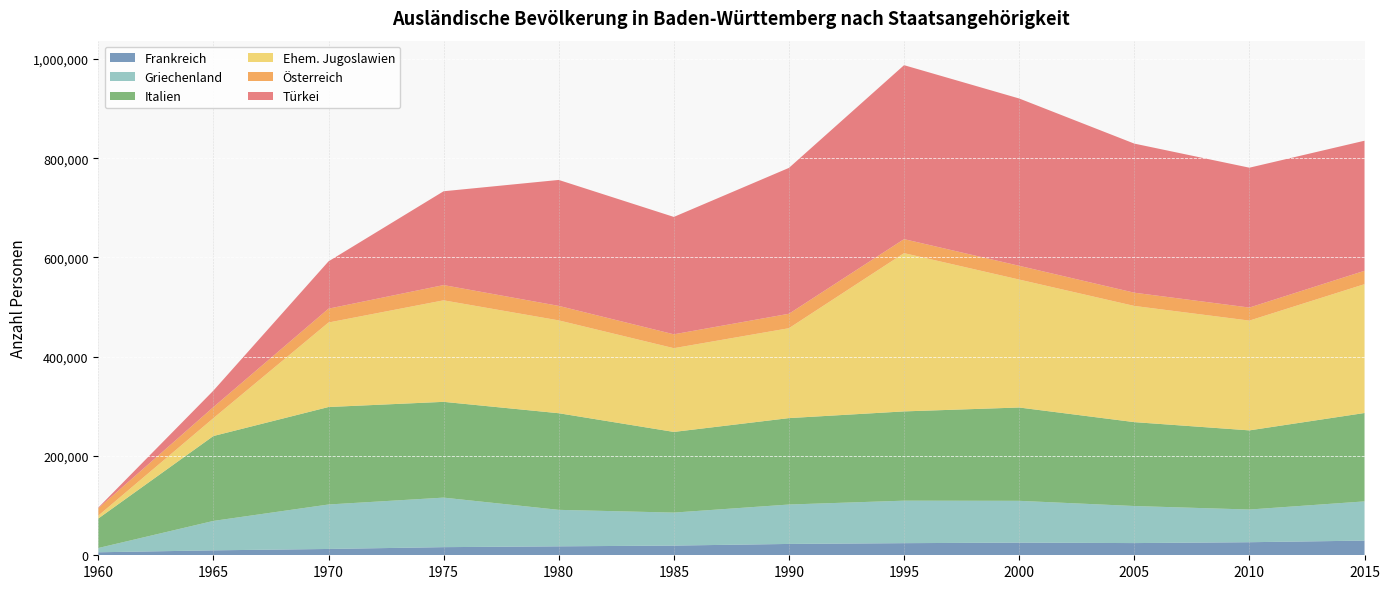

Reading left to right, list all the values displayed in this chart.

Frankreich: 1960=6040	1965=9915	1970=12726	1975=16368	1980=18019	1985=19526	1990=22841	1995=24406	2000=25489	2005=24569	2010=26310	2015=29546
Griechenland: 1960=8590	1965=59333	1970=89611	1975=99830	1980=73527	1985=66493	1990=79432	1995=85634	2000=84239	2005=74699	2010=65869	2015=79050
Italien: 1960=59403	1965=171020	1970=196383	1975=192955	1980=194683	1985=162513	1990=174120	1995=179858	2000=188022	2005=169033	2010=159477	2015=178068
Ehem. Jugoslawien: 1960=5793	1965=35986	1970=170272	1975=204542	1980=187051	1985=168740	1990=181132	1995=318865	2000=257791	2005=234113	2010=221202	2015=259572
Österreich: 1960=14814	1965=22282	1970=27910	1975=30723	1980=29232	1985=27975	1990=29107	1995=28249	2000=27736	2005=26679	2010=26278	2015=26964
Türkei: 1960=1366	1965=33235	1970=95303	1975=189049	1980=253770	1985=236507	1990=293941	1995=350506	2000=337115	2005=300409	2010=281823	2015=262094